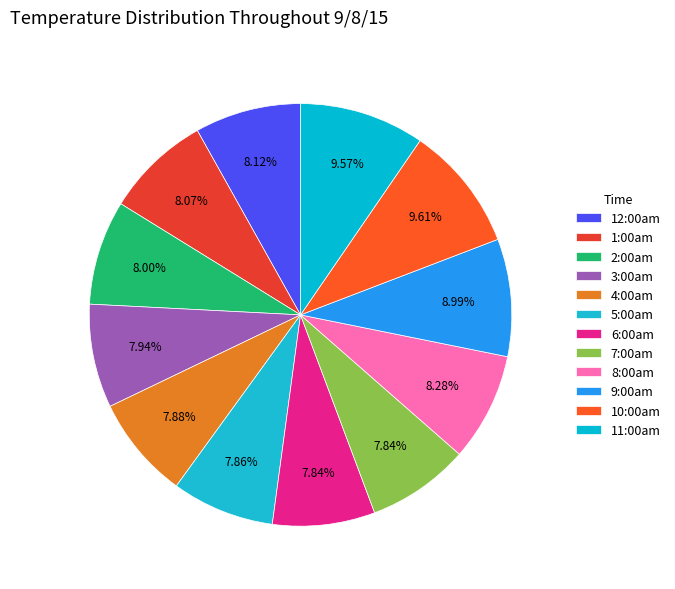

Combined, what portion of the pie is 10:00am and 4:00am?

17.5%